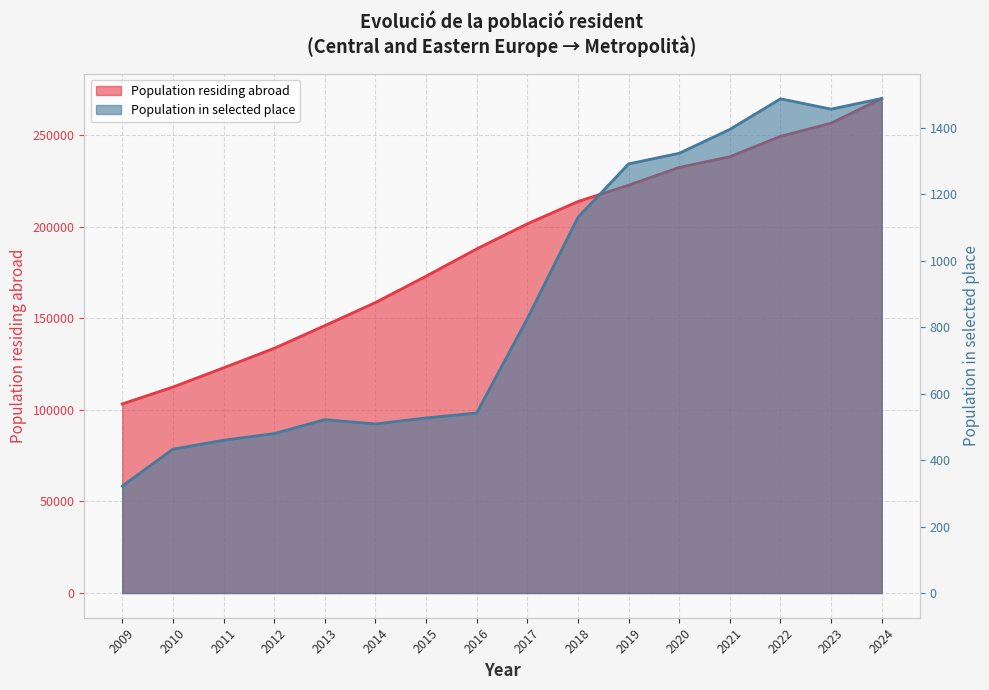

True or false: the data shows 249449 at 2011.

True